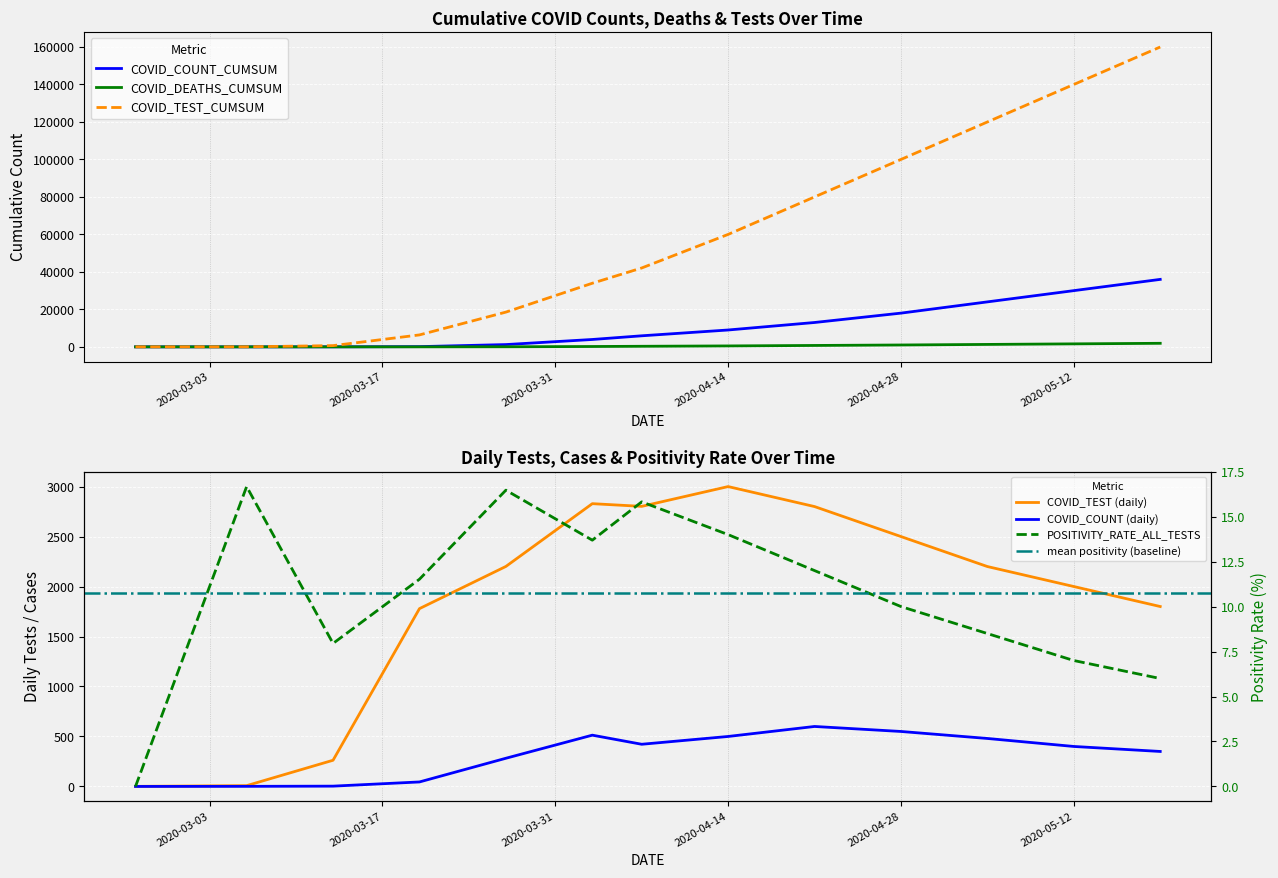

Where is the first local minimum for COVID_TEST?

2020-04-07